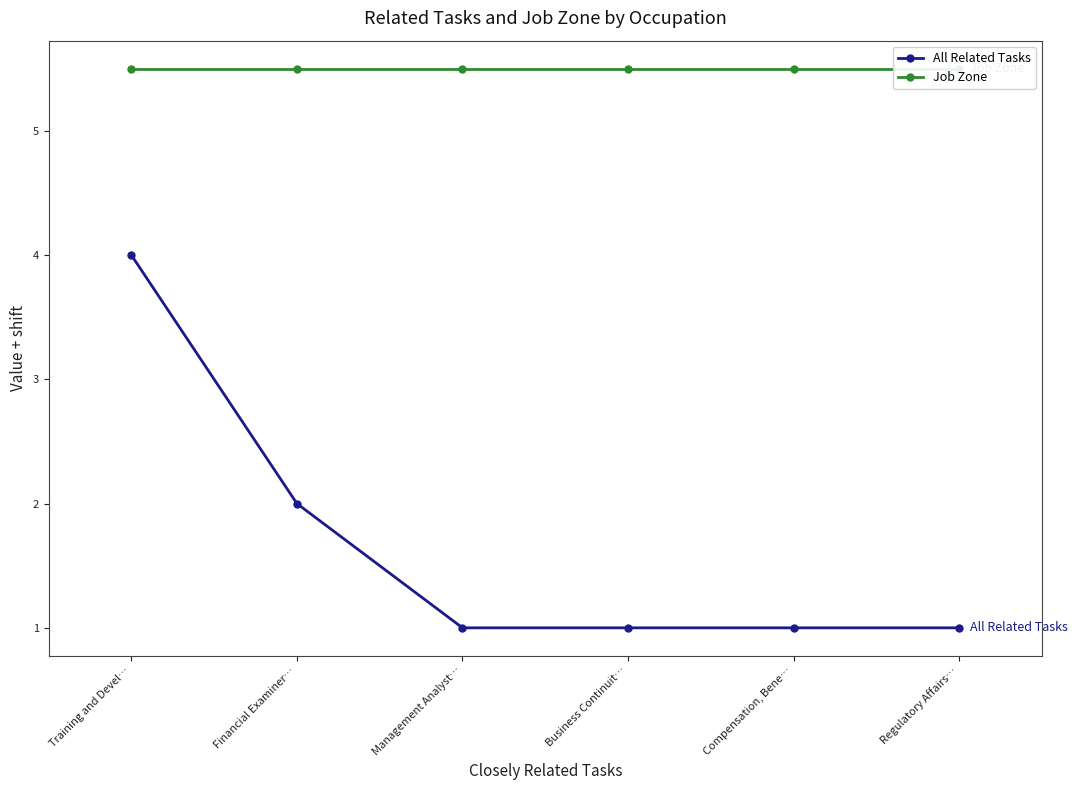

What is the difference between the maximum and minimum values in the All Related Tasks series?

3